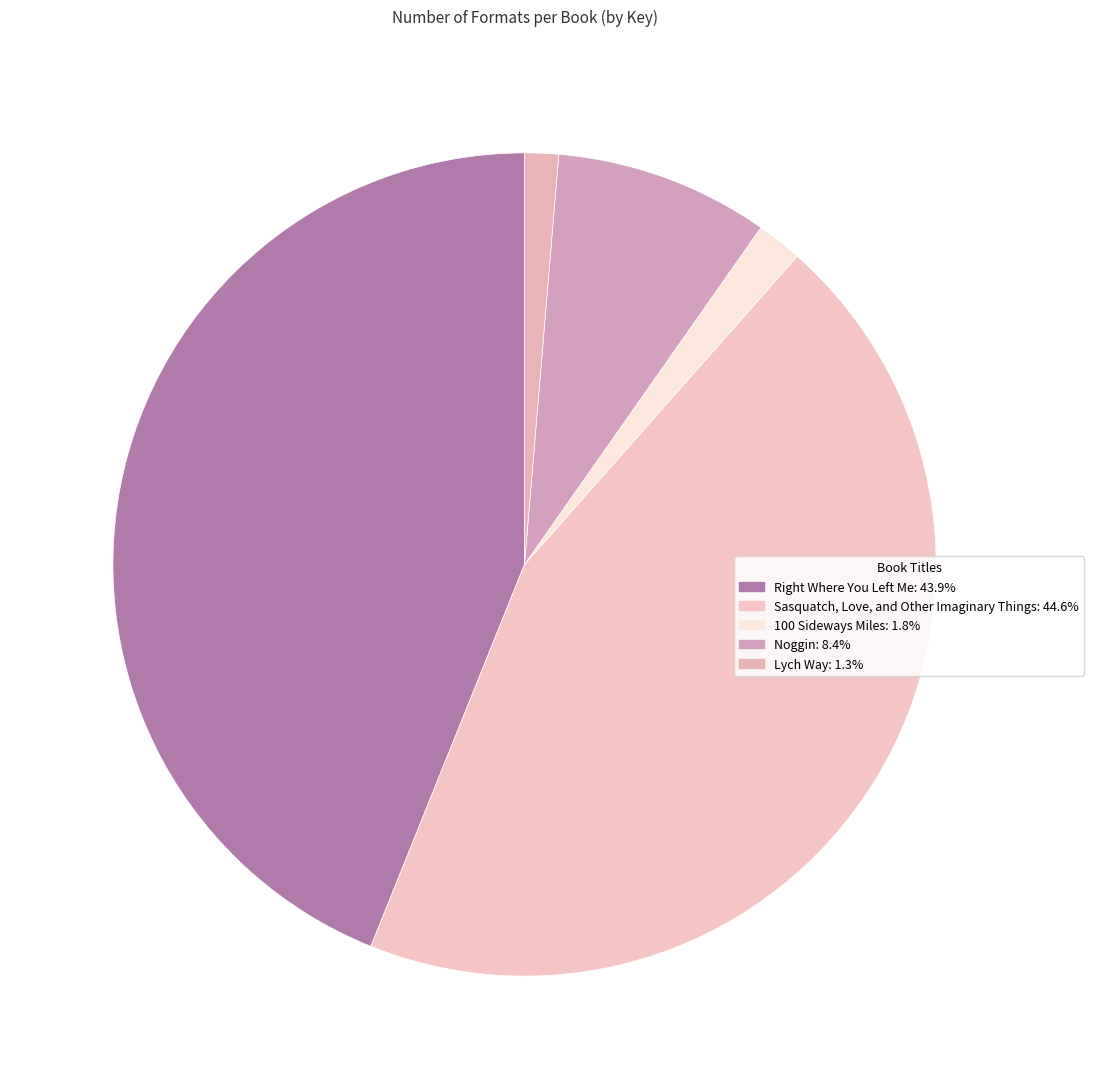

Which slice is the largest?

Sasquatch, Love, and Other Imaginary Things